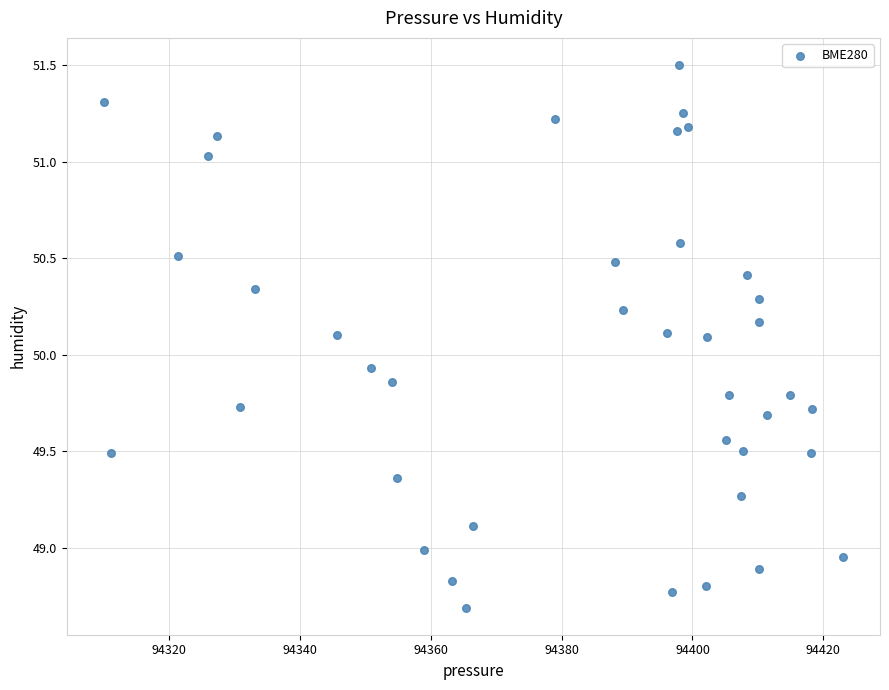

What is the range of X values (max minus min)?

113.0